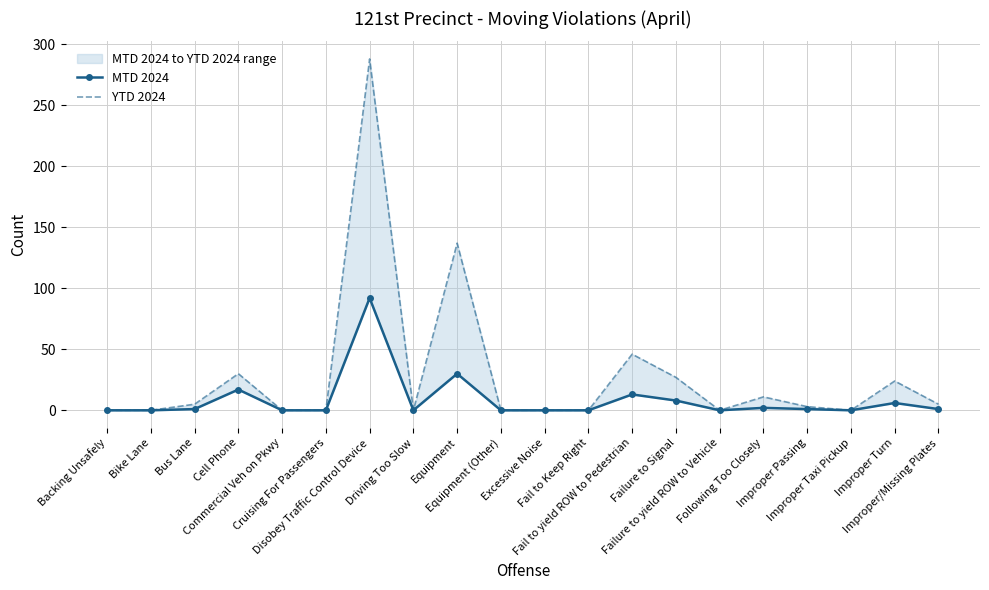

How many interior local peaks does the YTD 2024 series have?

6